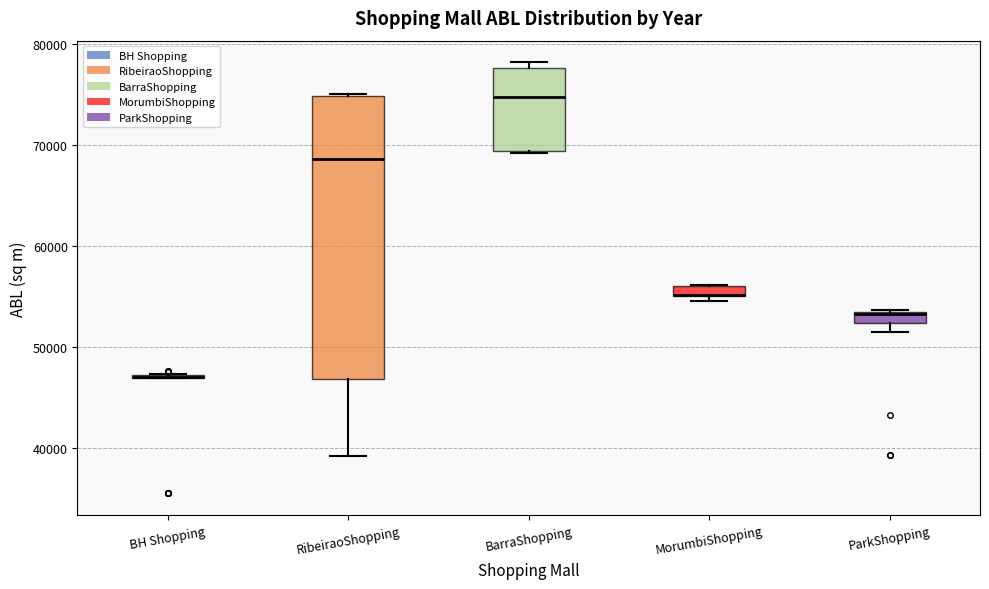

Where is the lower edge of the box for ParkShopping on the y-axis? The values are not printed on the chart, so give them approximately, as read against the axis.

52000